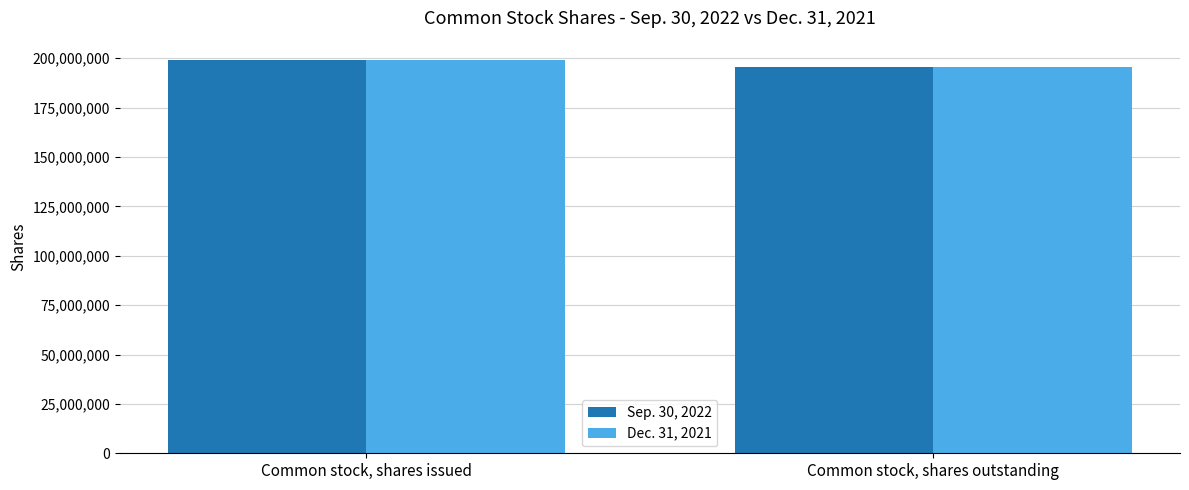

At which label is Dec. 31, 2021 closest to 197272710?

Common stock, shares outstanding